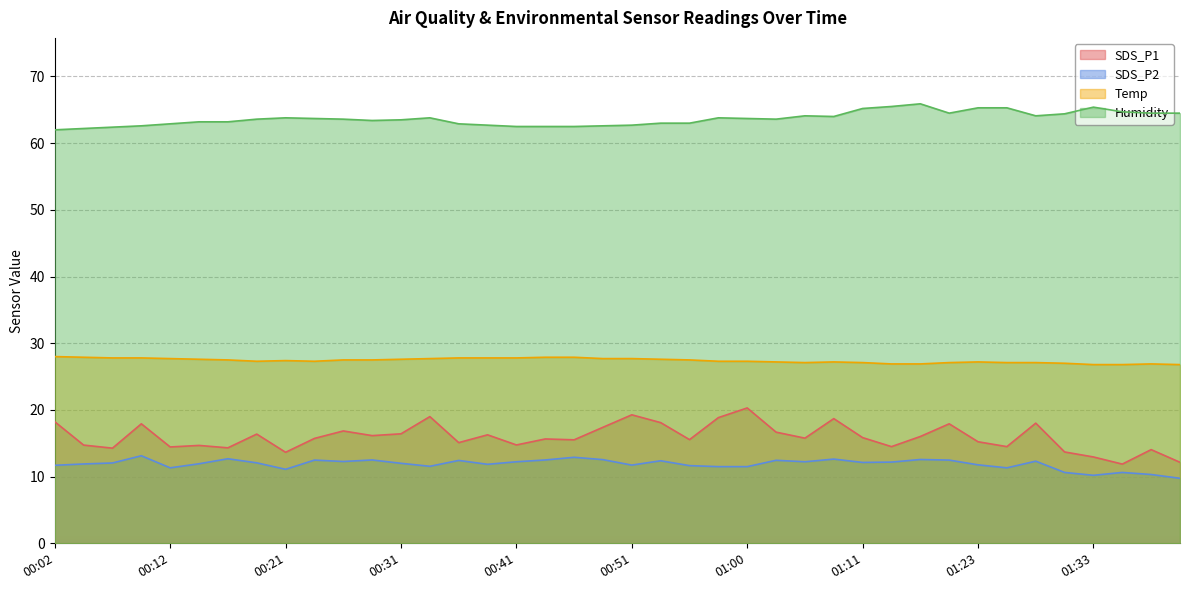

How many interior local peaks does the Temp series have?

4